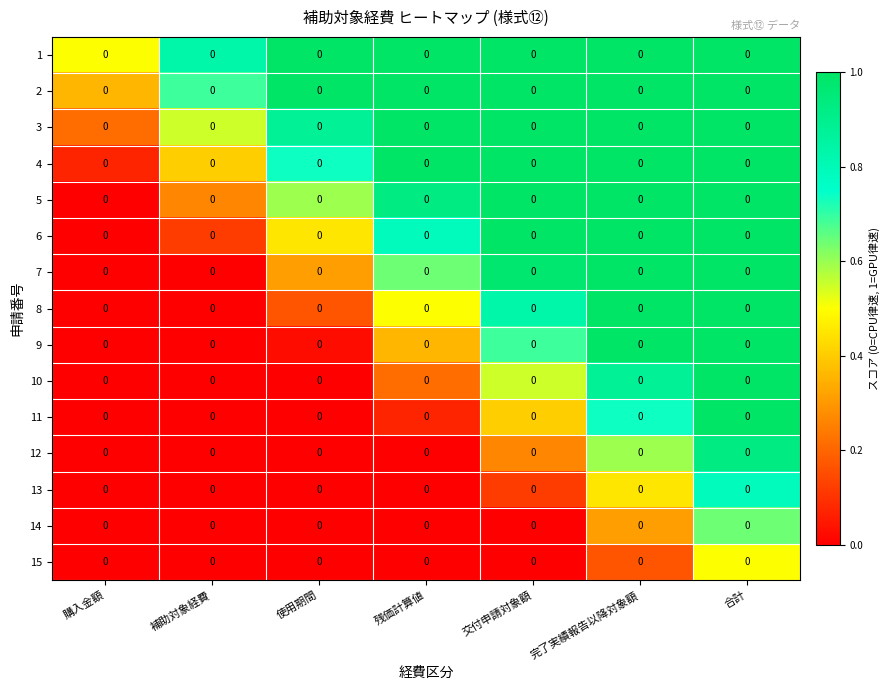

What is the difference between the maximum and minimum values in the 12 series?

0.9